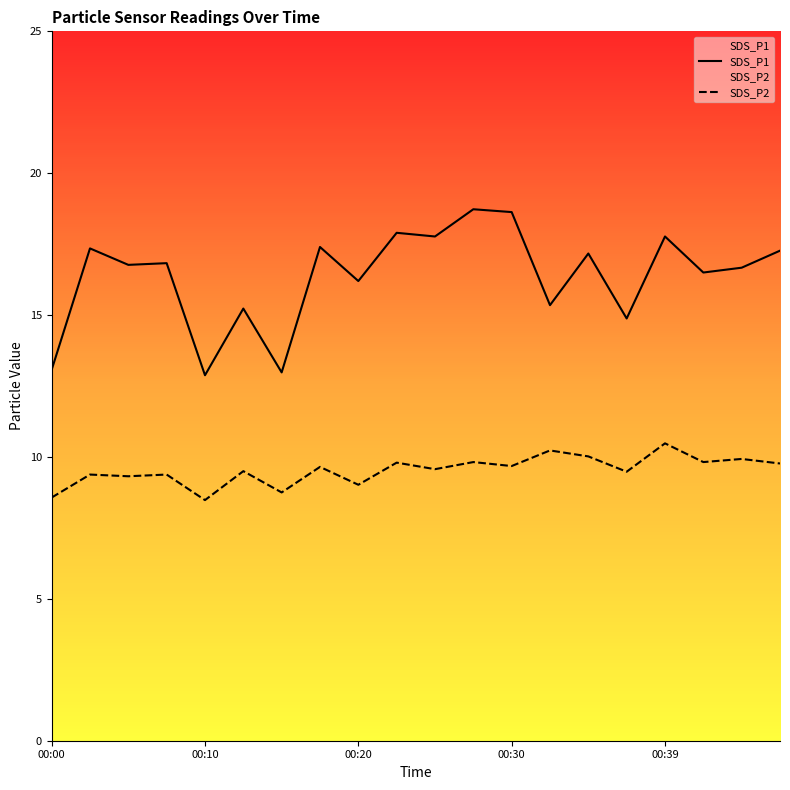

What is the maximum value shown in the chart?

18.7